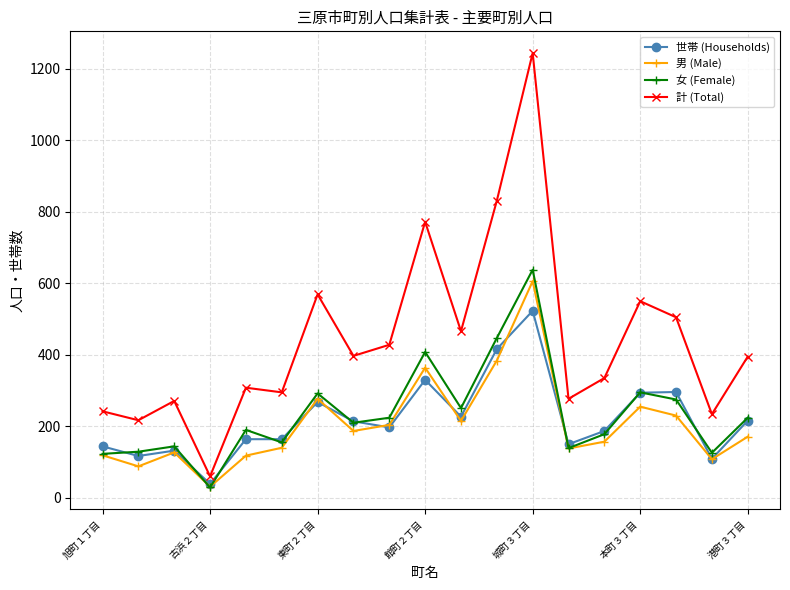

Which series has the largest total across all categories?

計 (Total)